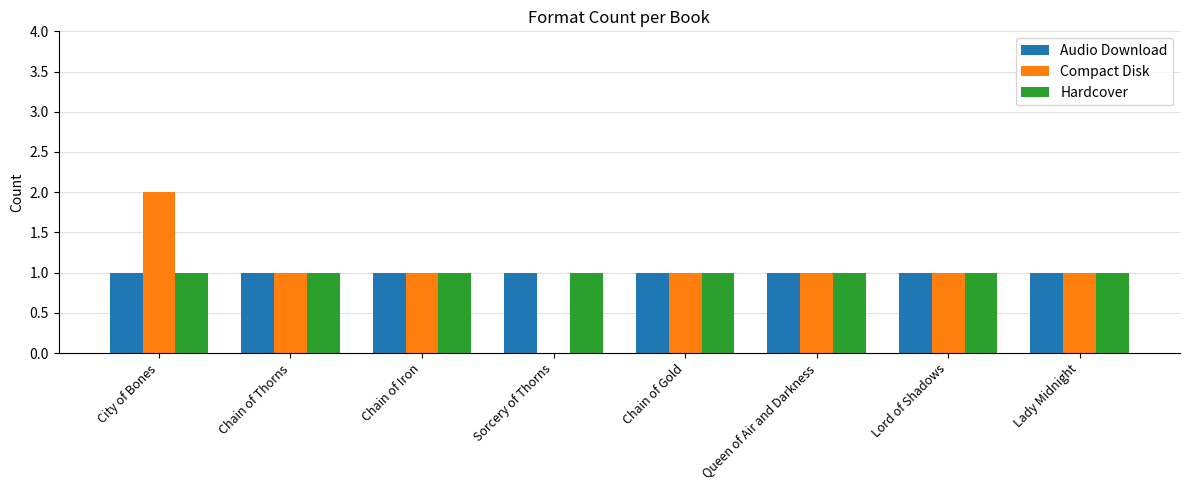

Which series changed the most between City of Bones and Sorcery of Thorns?

Compact Disk